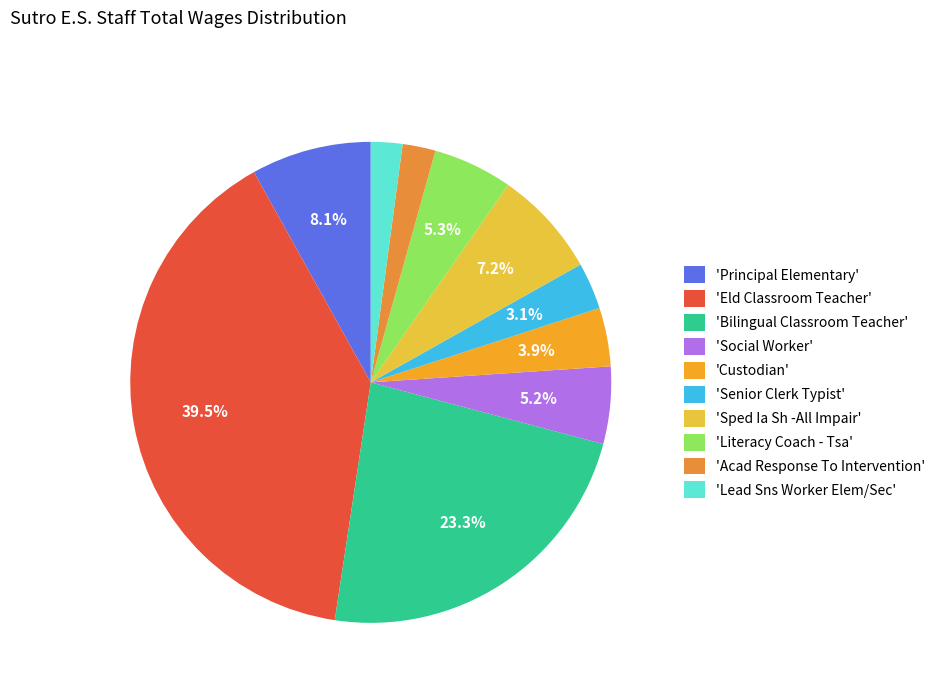

How many slices are in this pie chart?

10